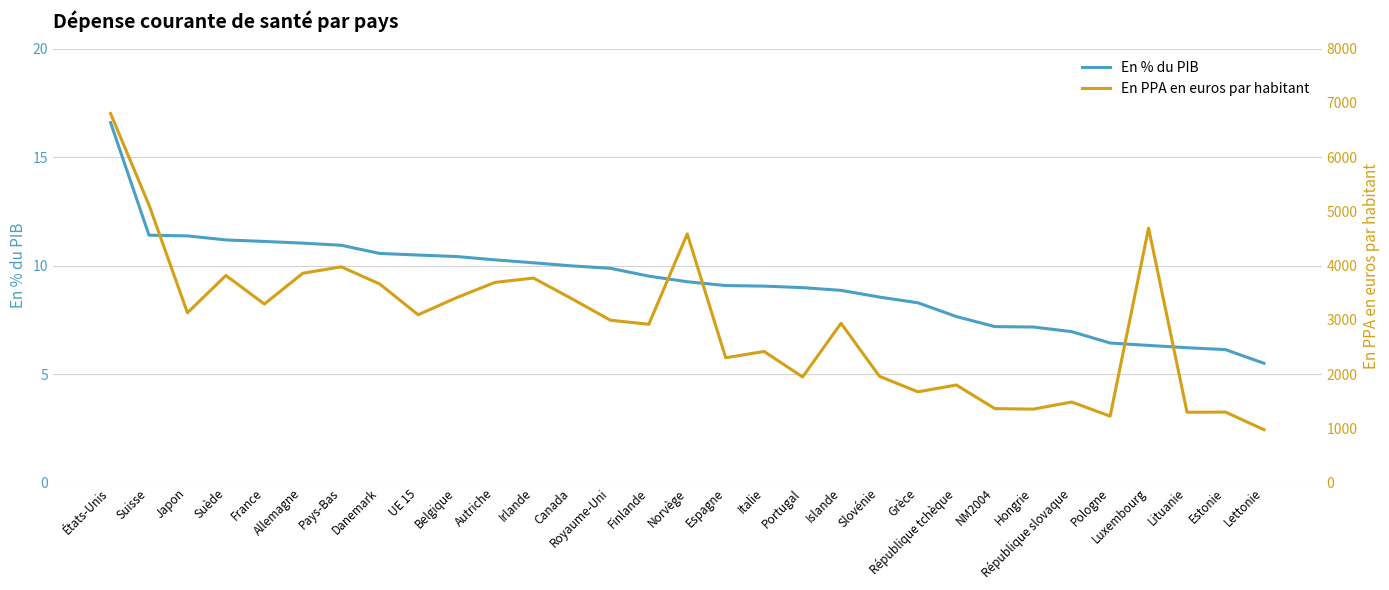

What are all the series names shown in the legend?

En % du PIB, En PPA en euros par habitant